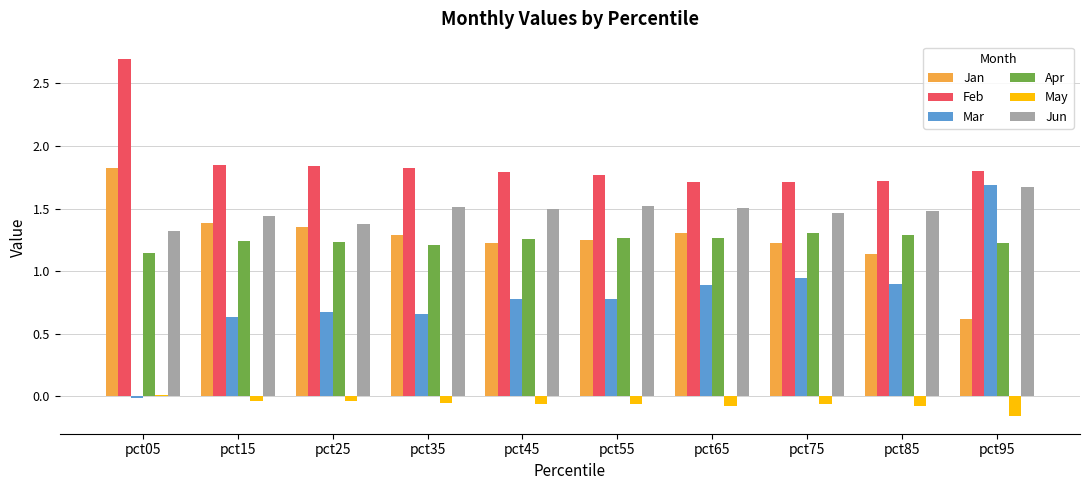

Count the Jun values in the range 1 to 2.

10